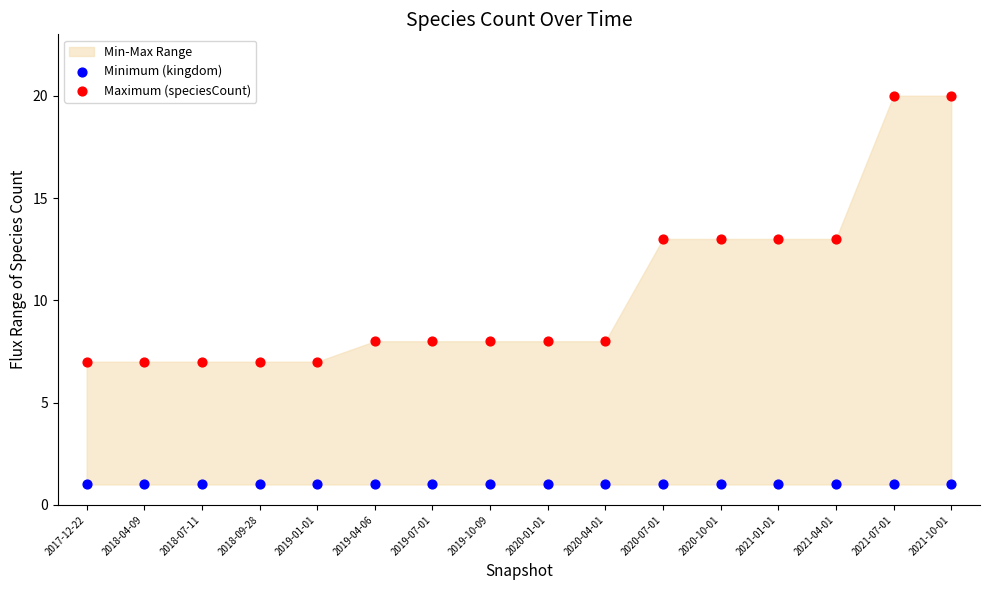

Which series contains the highest Y value?

Maximum (speciesCount)